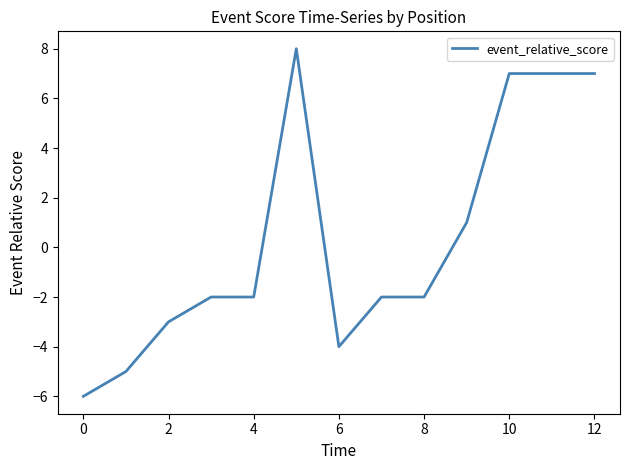

What is the difference between the maximum and minimum values?

14